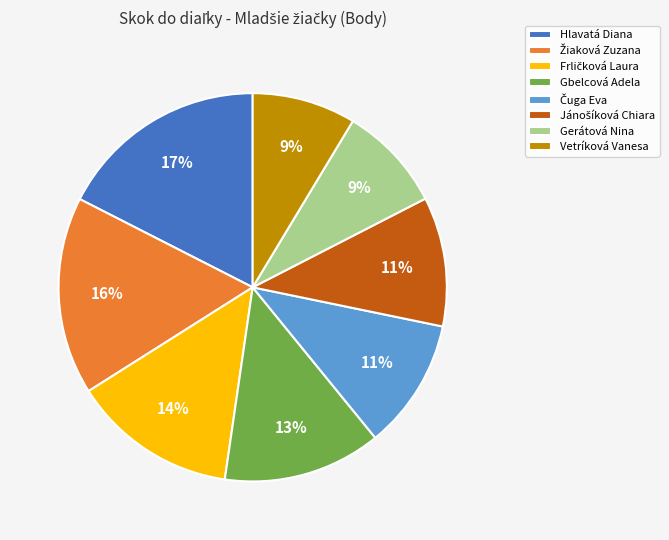

To the nearest percent, what portion does Gbelcová Adela represent?

13%